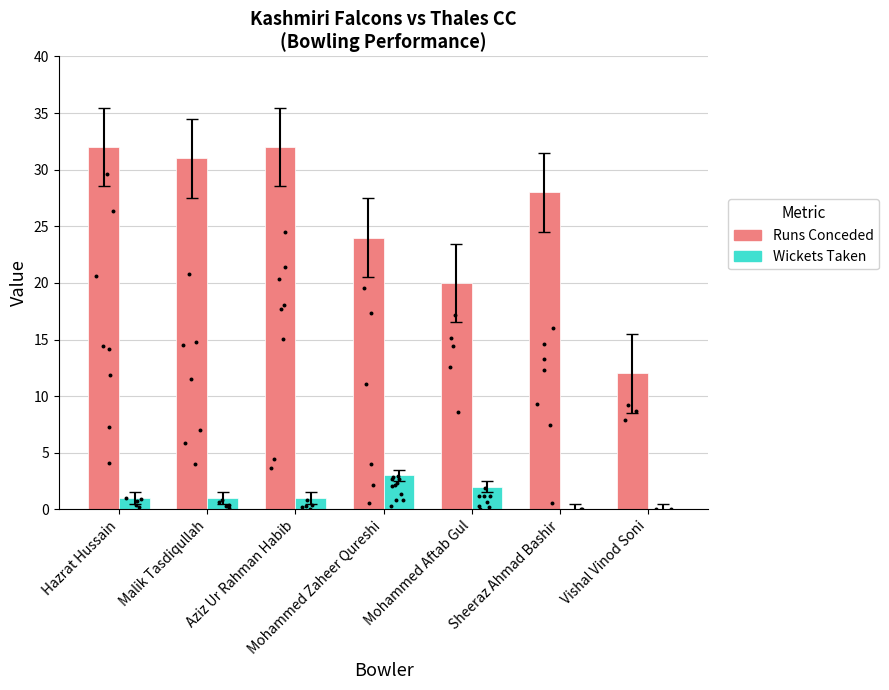

What is the total value across all series at Sheeraz Ahmad Bashir?

28